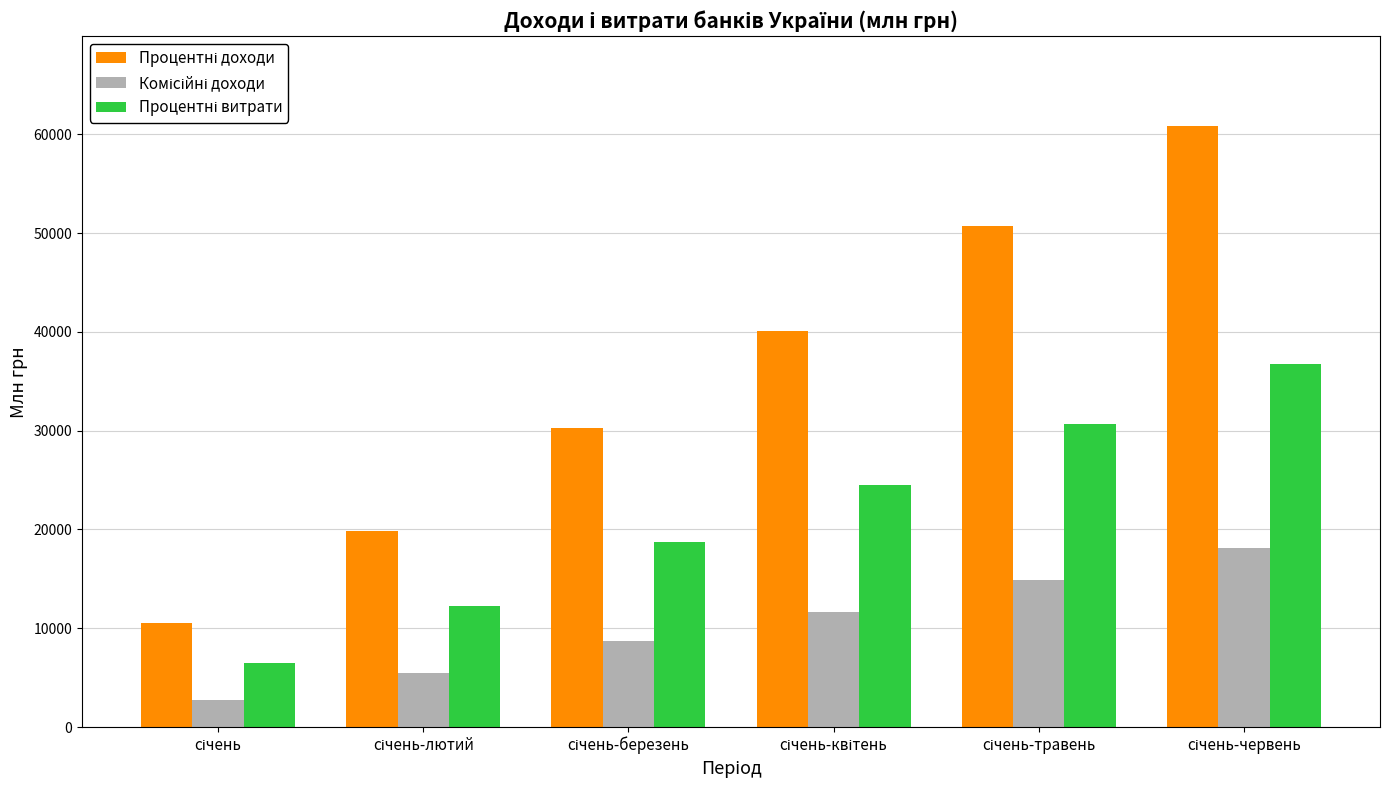

What is the smallest value displayed?

2699